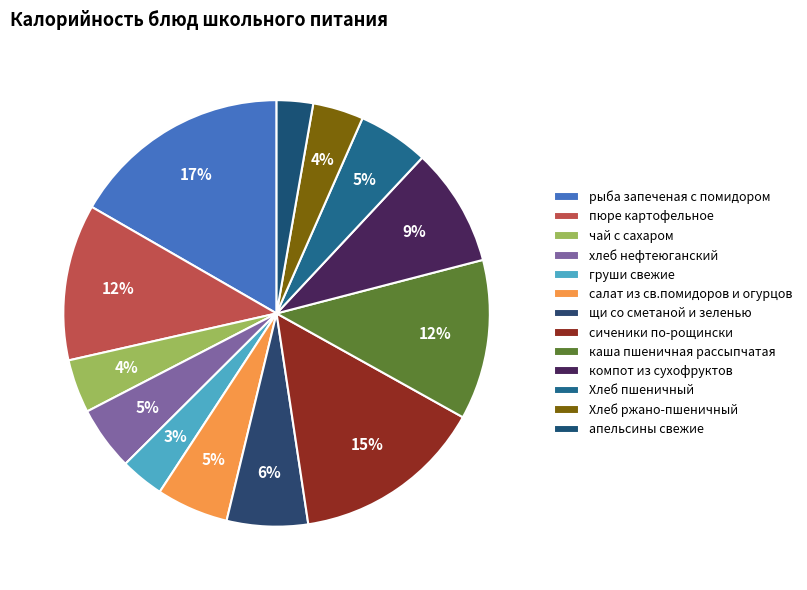

Count the number of slices in the pie.

13